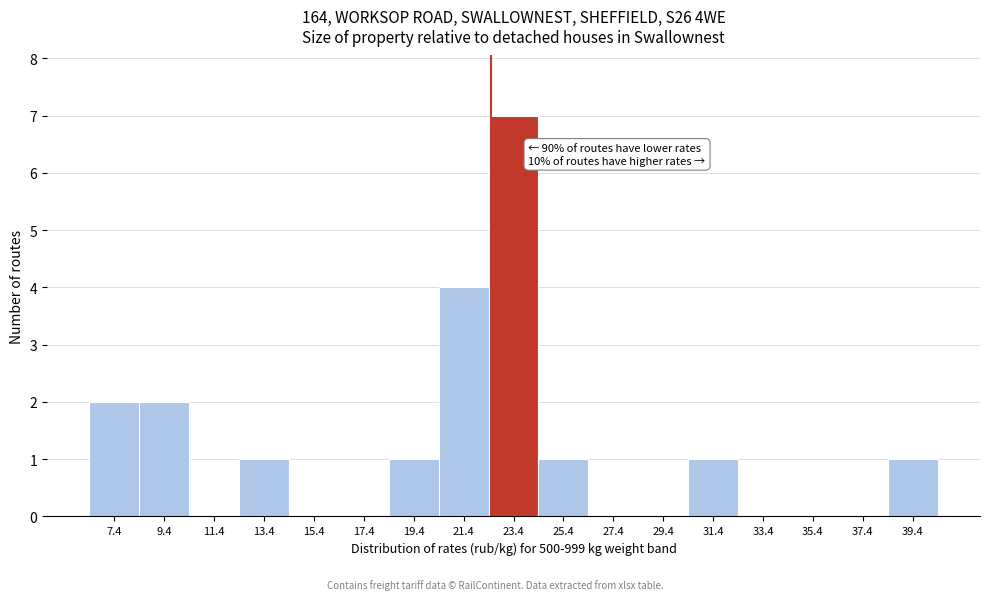

Which range on the x-axis has the tallest bar?

22.4 to 24.4